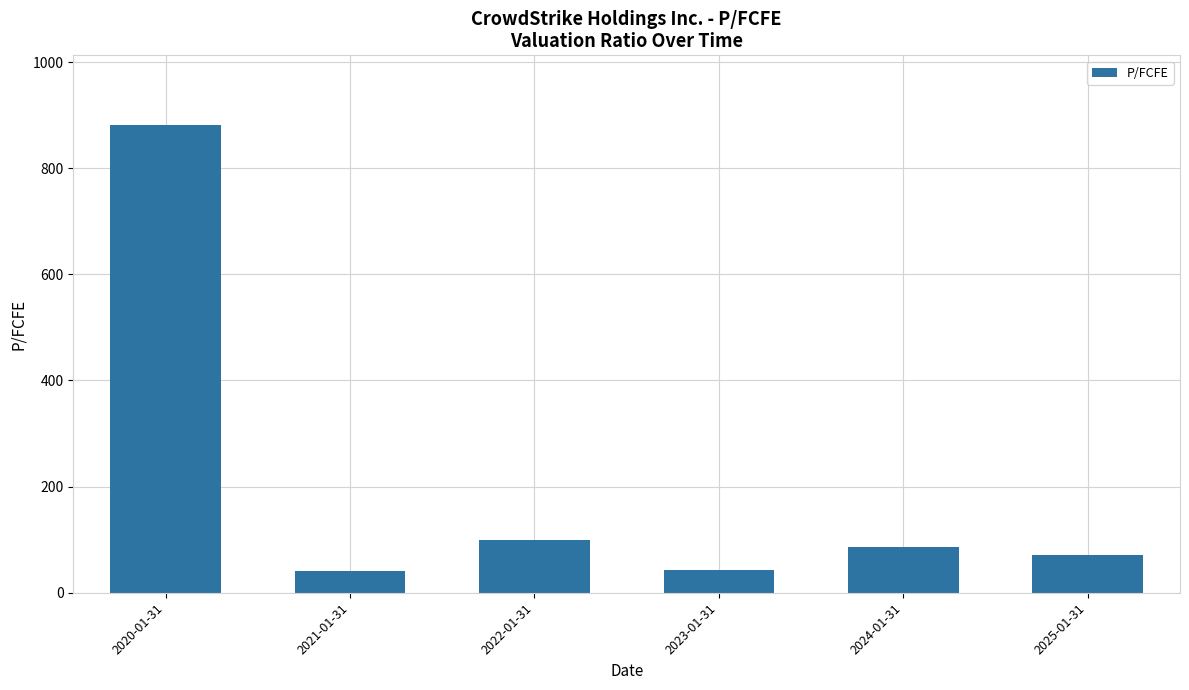

Approximately how many times larger is the value at 2021-01-31 compared to 2025-01-31?

0.6